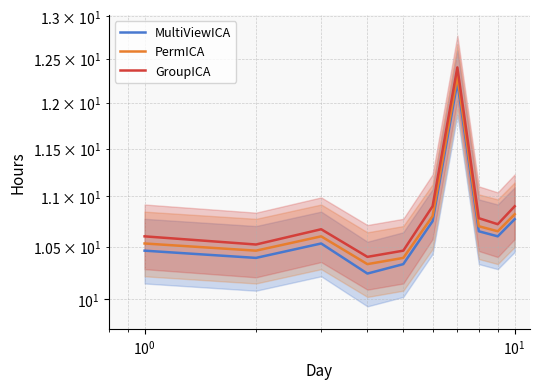

In MultiViewICA, how many points are higher than both neighbors (excluding endpoints)?

2